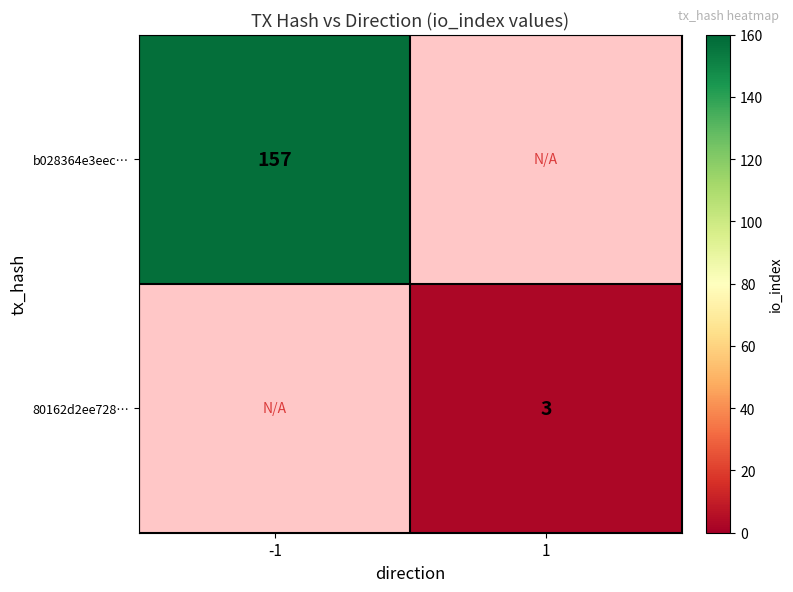

Is it true that 80162d2ee728… equals 1.0 at 1?

False